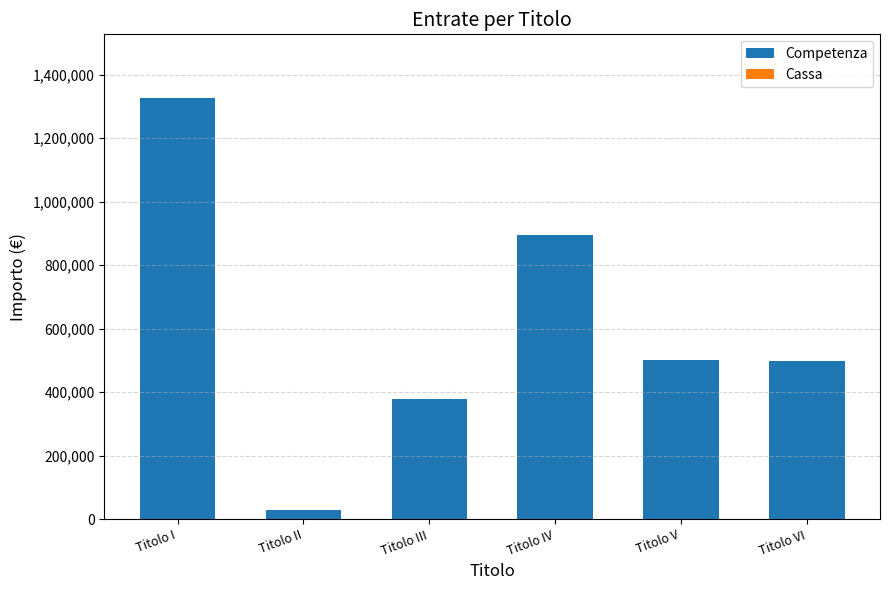

Are the bars horizontal?

No